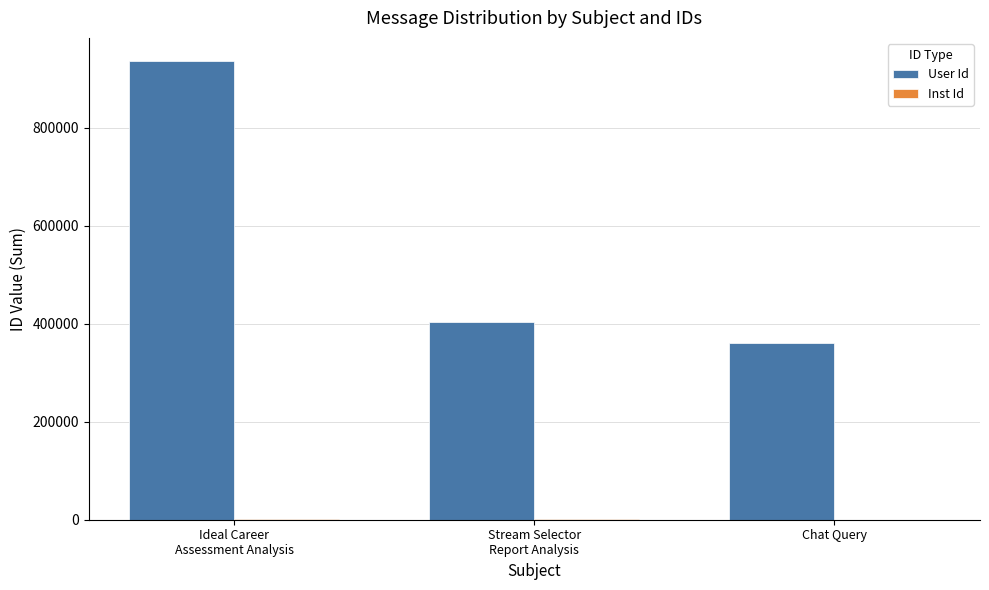

What is the sum of the User Id values at Ideal Career
Assessment Analysis and Stream Selector
Report Analysis?

1339879